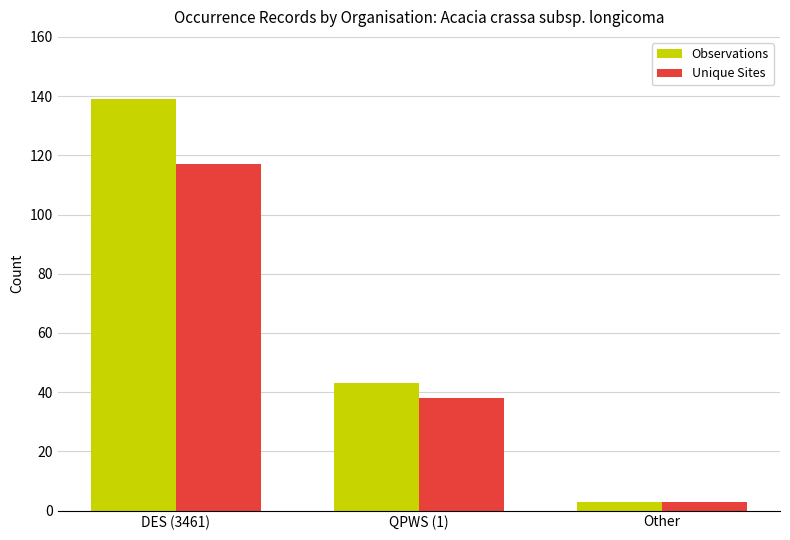

At which label does Unique Sites reach its minimum?

Other